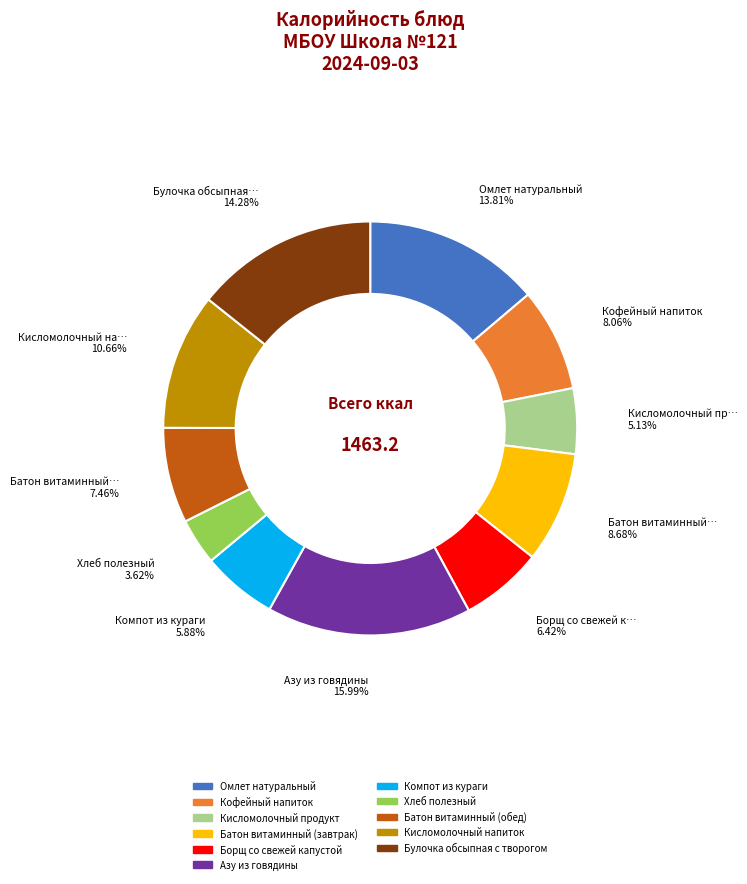

To the nearest percent, what portion does Борщ со свежей капустой represent?

6%